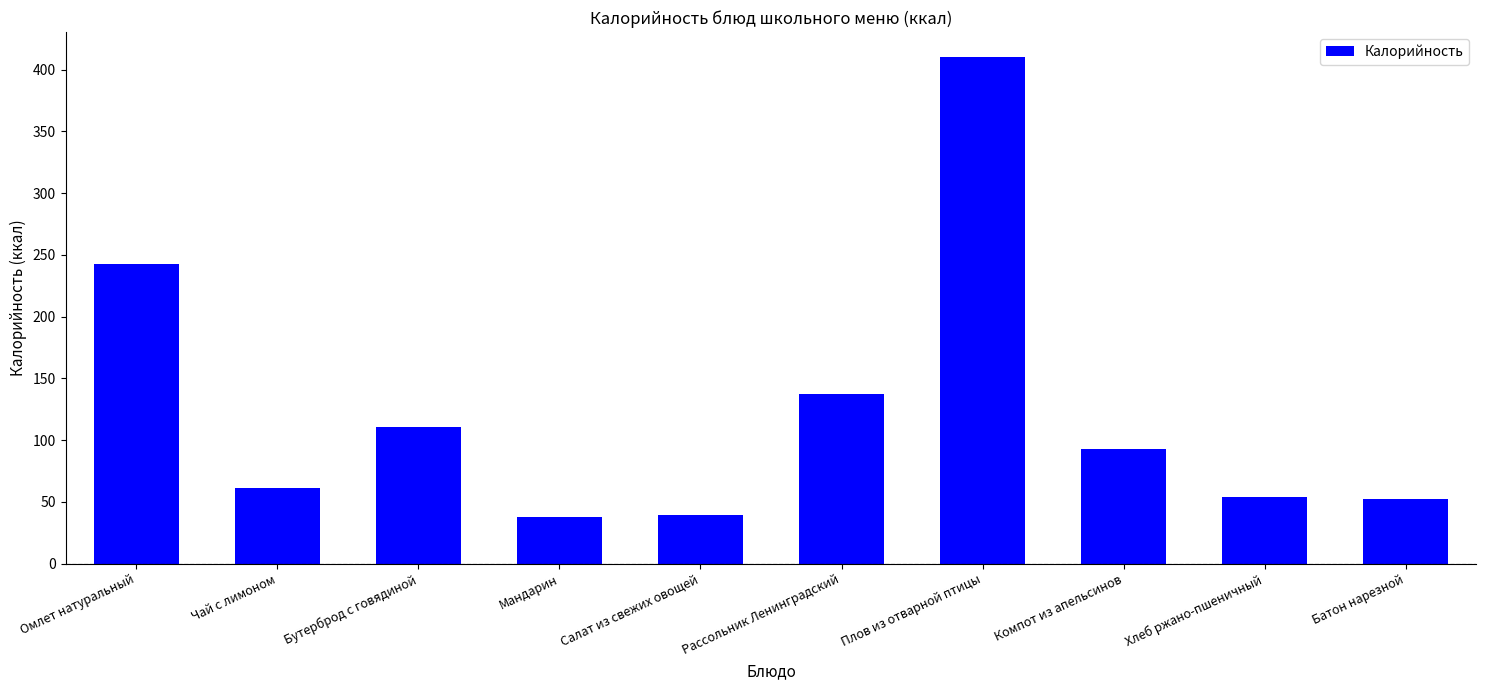

What is the minimum value shown in the chart?

38.0